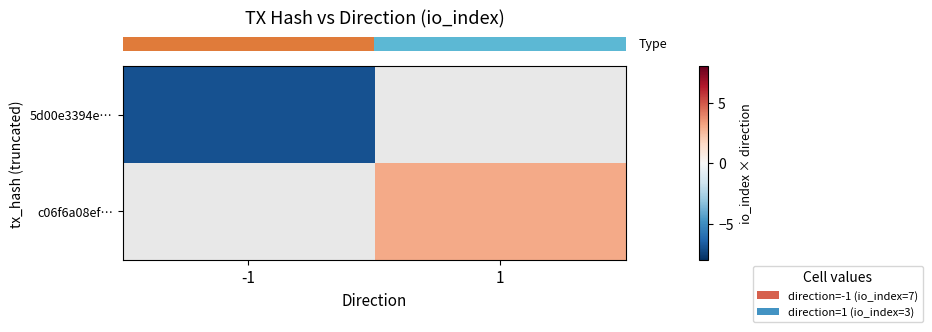

At how many categories does at least one series exceed -1?

1